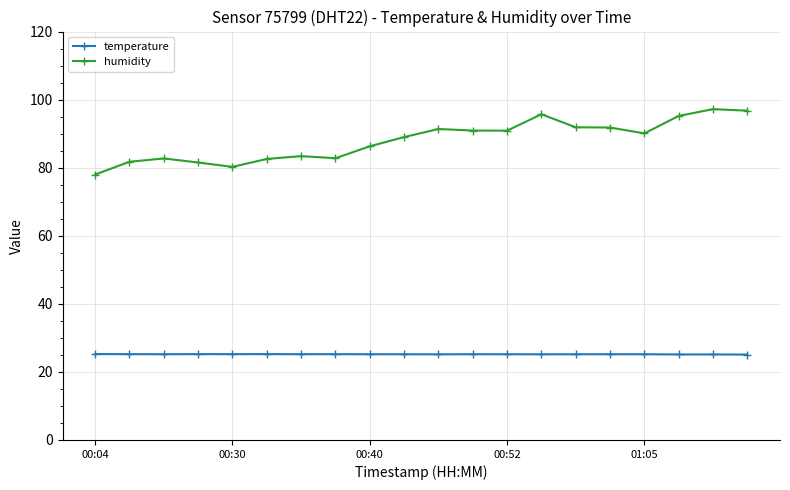

True or false: humidity and temperature cross at least once.

False